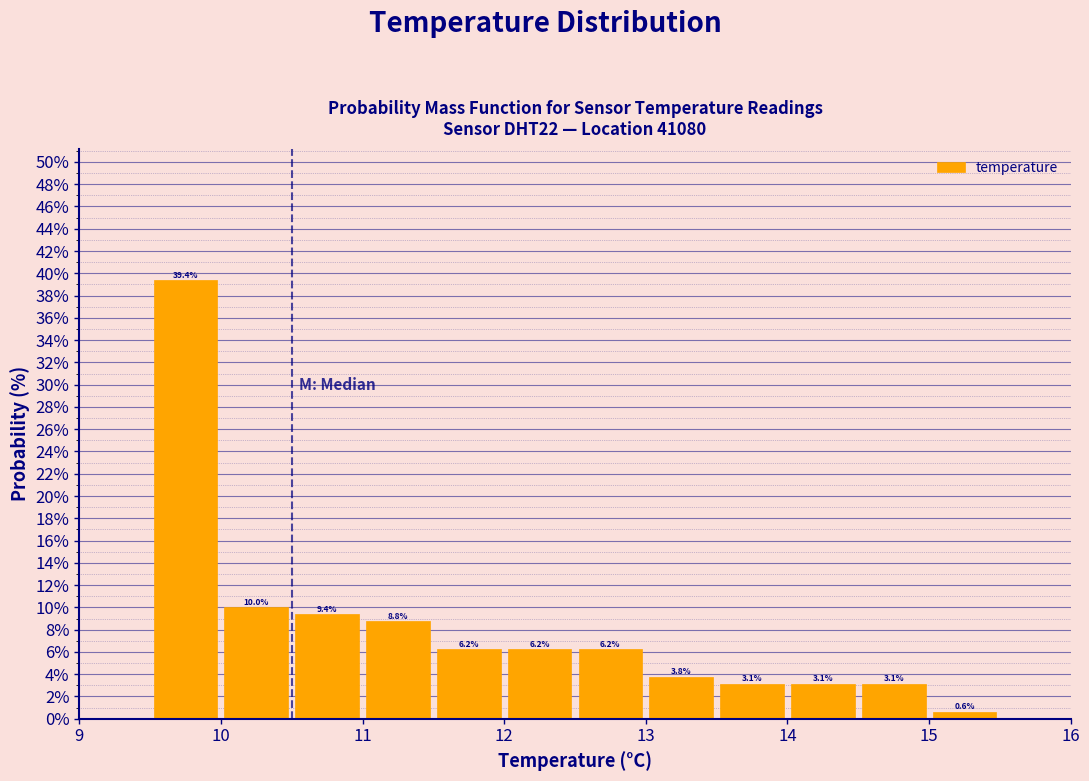

Reading left to right, transcribe this chart: for each bar, give the range it covers on the x-axis and its height.

9.5 to 10.0: 39.4
10.0 to 10.5: 10.0
10.5 to 11.0: 9.4
11.0 to 11.5: 8.8
11.5 to 12.0: 6.2
12.0 to 12.5: 6.2
12.5 to 13.0: 6.2
13.0 to 13.5: 3.8
13.5 to 14.0: 3.1
14.0 to 14.5: 3.1
14.5 to 15.0: 3.1
15.0 to 15.5: 0.6